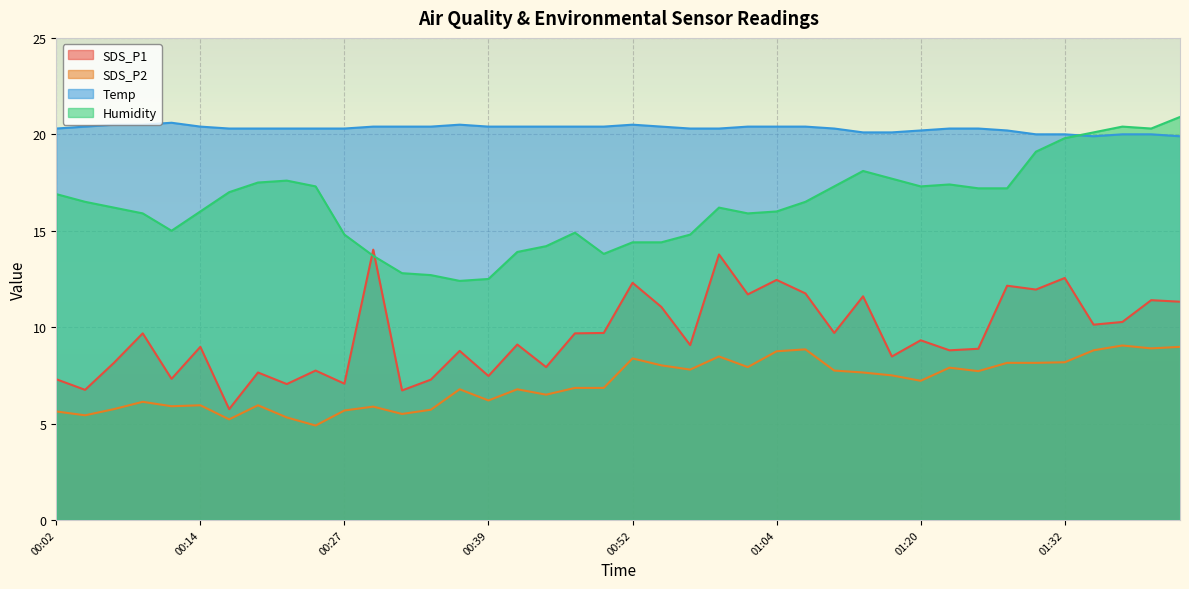

What is the approximate value of SDS_P2 at 01:22?

7.9